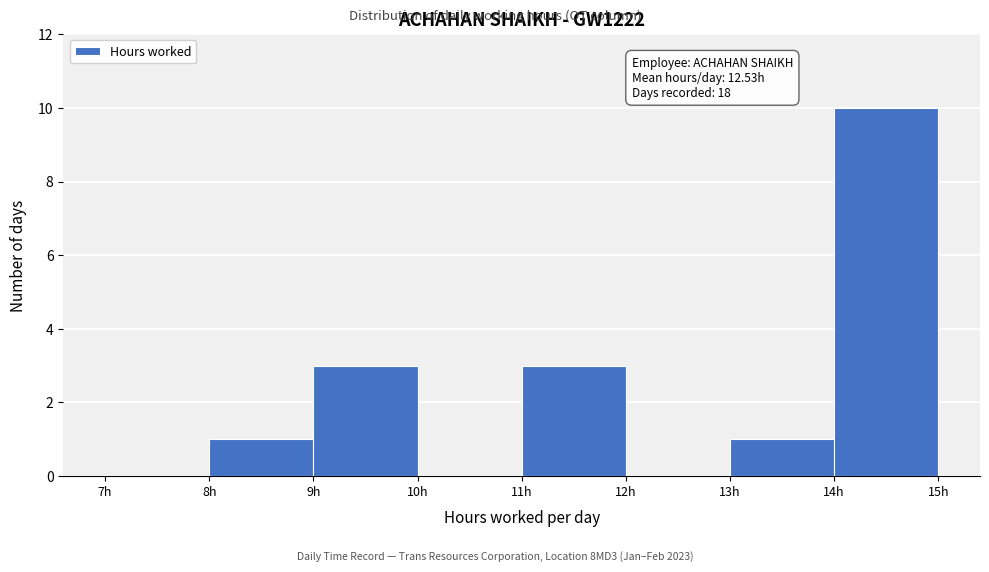

Which range on the x-axis has the tallest bar?

14 to 15